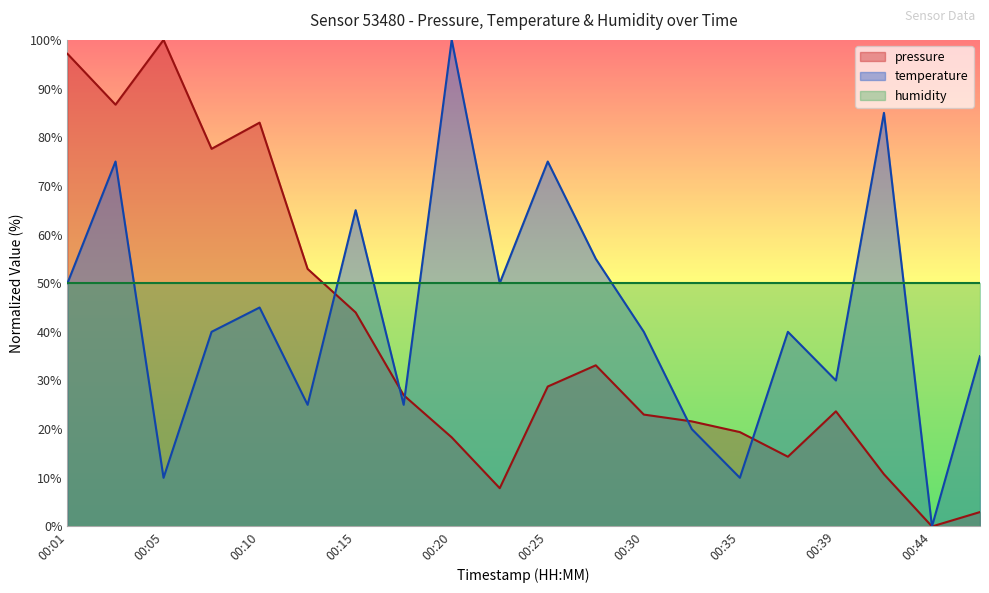

What is the difference between the pressure values at 00:25 and 00:30?

5.8